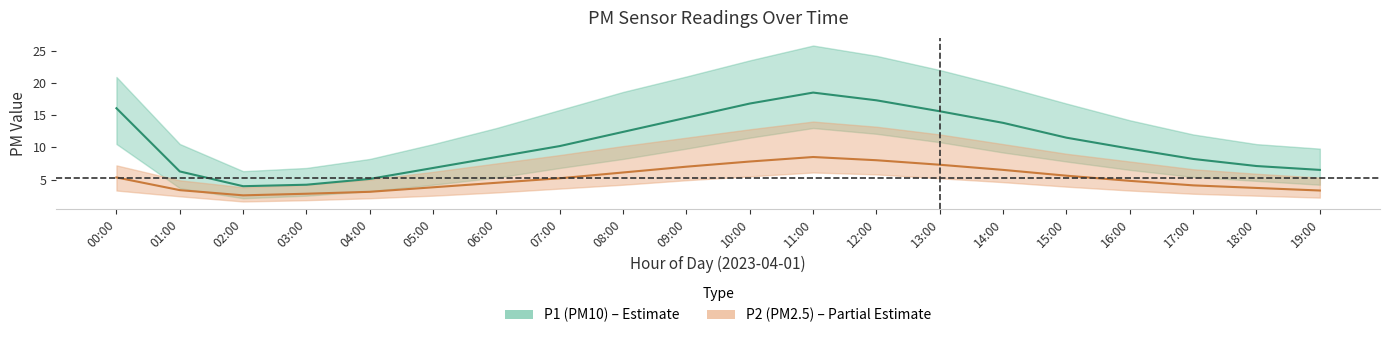

True or false: P1_lower and P1 intersect in this chart.

False